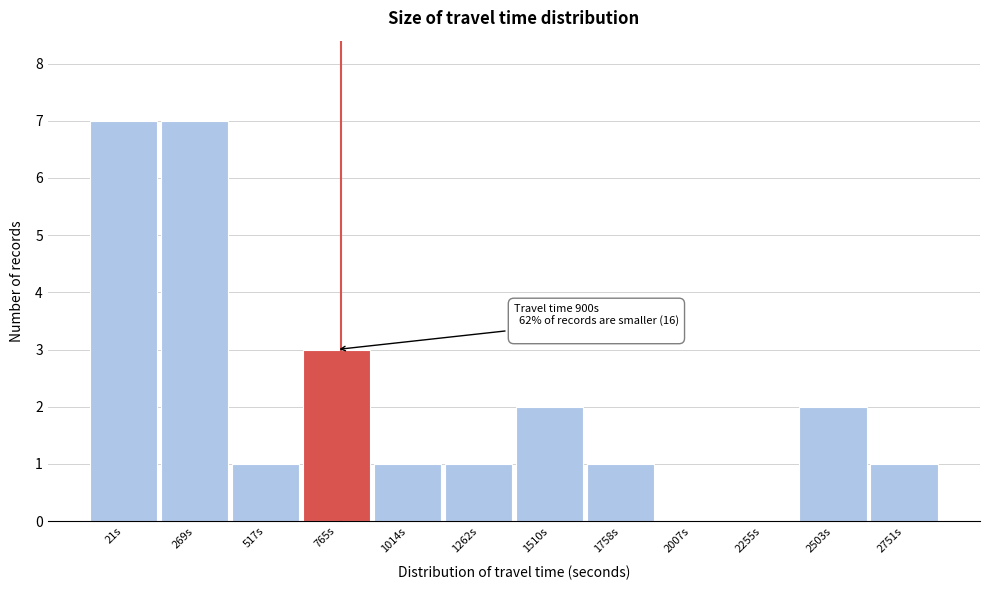

Reading left to right, transcribe all the data shown in this chart.

21s=7	269s=7	517s=1	765s=3	1014s=1	1262s=1	1510s=2	1758s=1	2007s=0	2255s=0	2503s=2	2751s=1